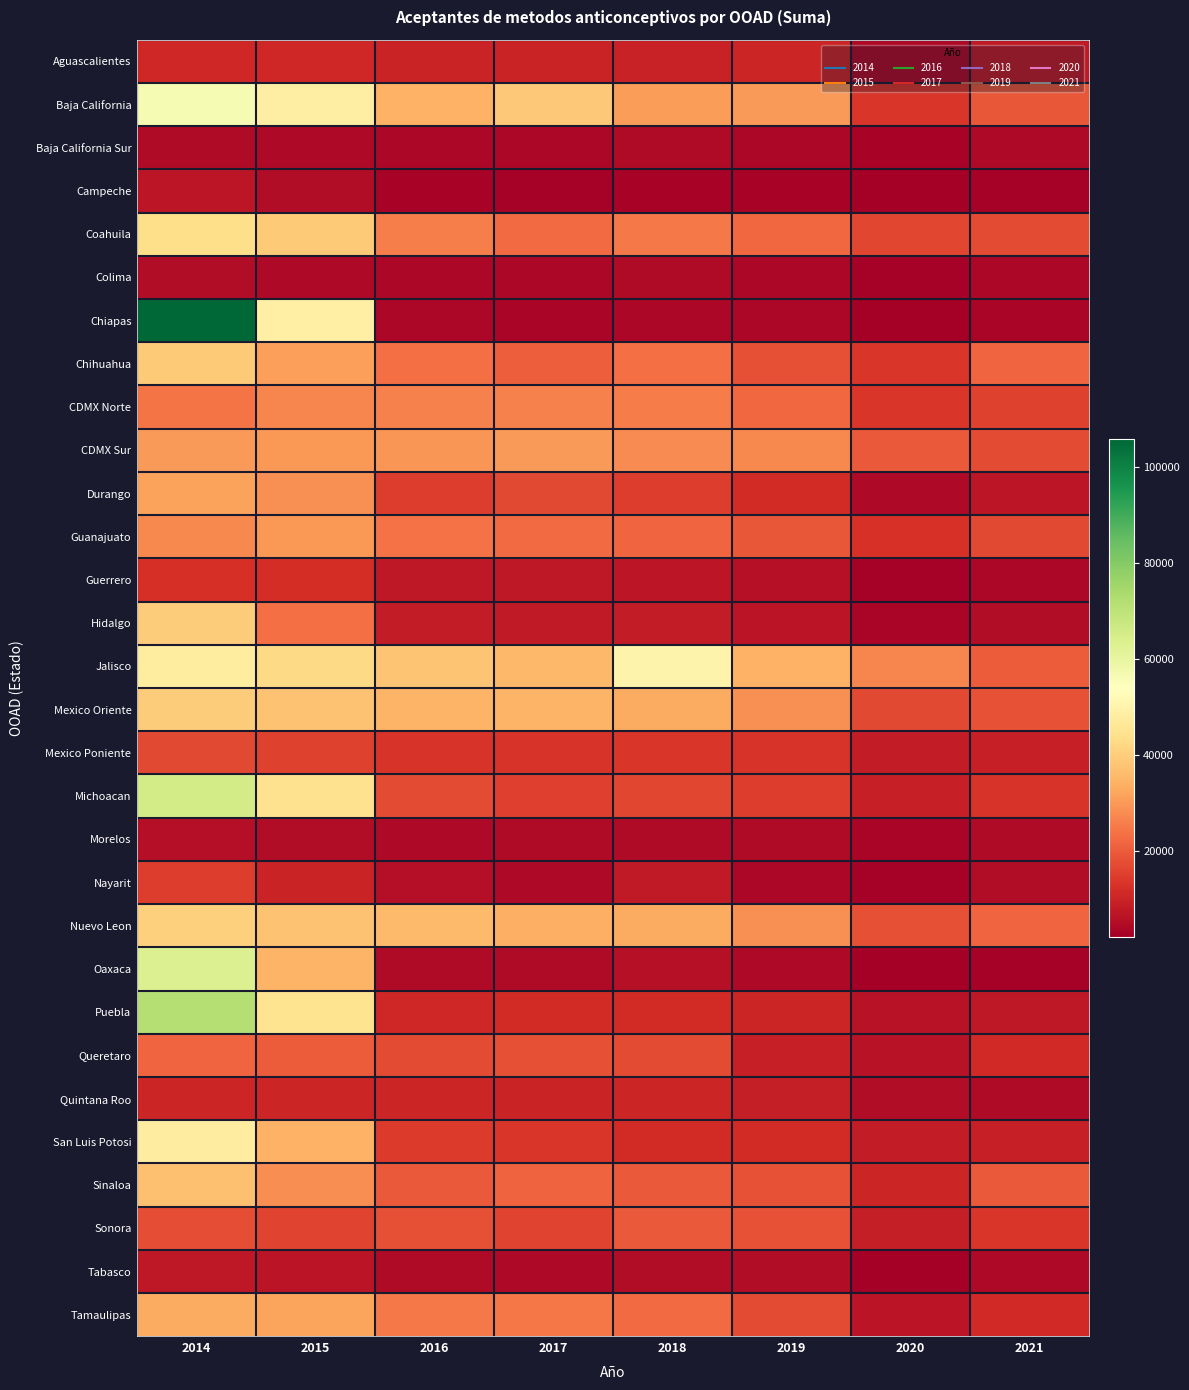

Which category has the highest value across all series?

2014